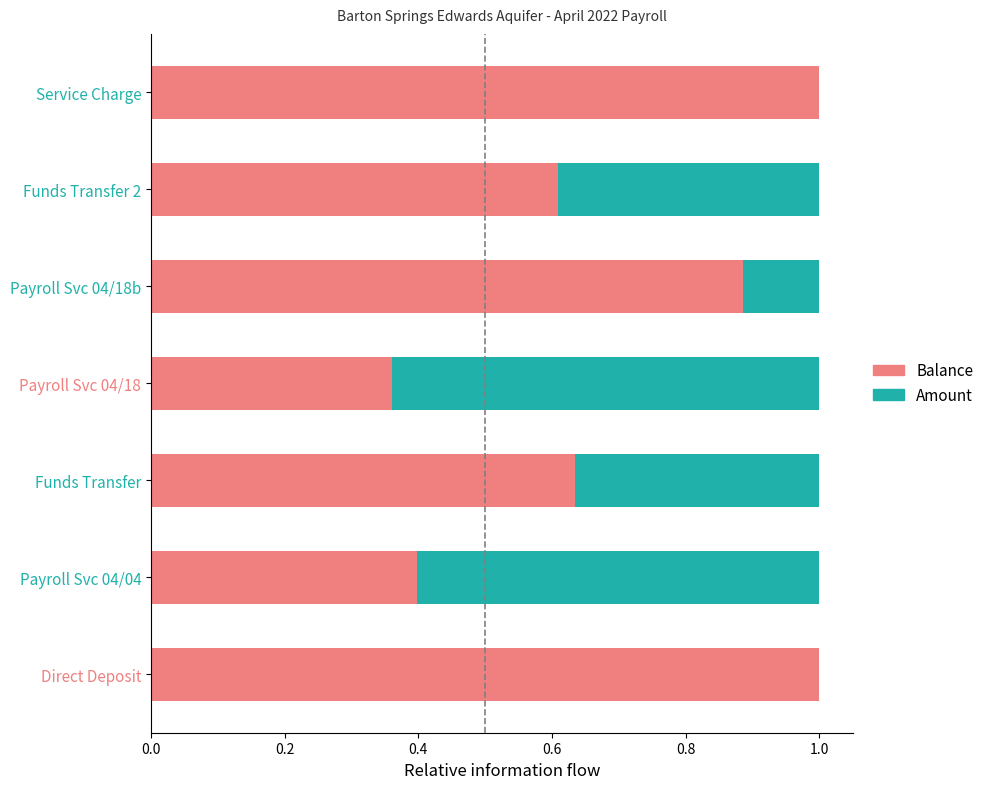

What is the total value across all series at Payroll Svc 04/04?

1.0